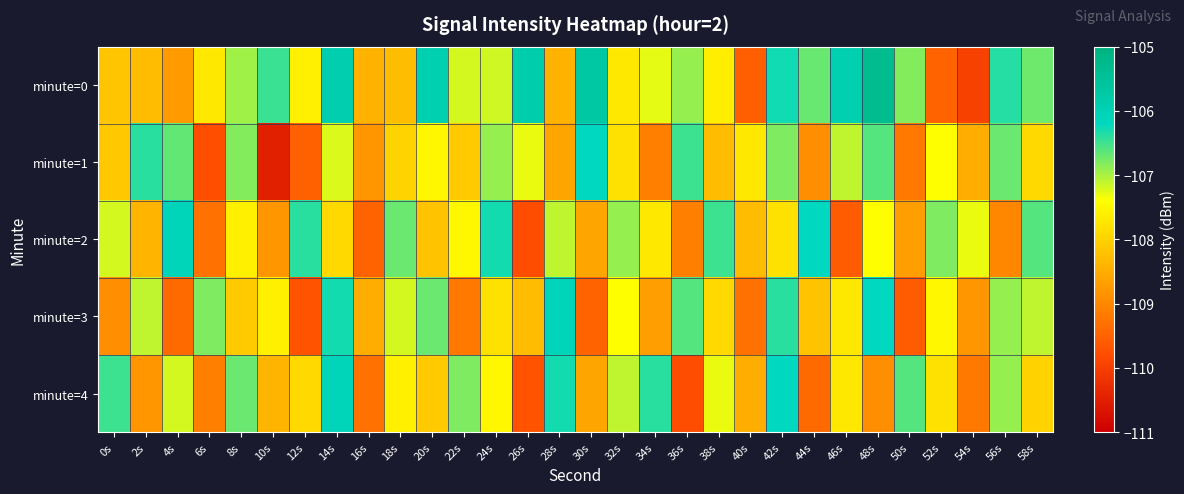

Reading left to right, list all the values displayed in this chart.

minute=0: 0s=-108.2	2s=-108.3	4s=-108.8	6s=-107.7	8s=-106.9	10s=-106.5	12s=-107.6	14s=-105.9	16s=-108.4	18s=-108.3	20s=-105.9	22s=-107.2	24s=-107.2	26s=-105.9	28s=-108.4	30s=-105.7	32s=-107.7	34s=-107.3	36s=-106.9	38s=-107.6	40s=-109.5	42s=-106.3	44s=-106.7	46s=-105.9	48s=-105.3	50s=-106.8	52s=-109.5	54s=-110.0	56s=-106.4	58s=-106.7
minute=1: 0s=-108.1	2s=-106.4	4s=-106.7	6s=-109.8	8s=-106.8	10s=-110.5	12s=-109.5	14s=-107.2	16s=-108.8	18s=-108.0	20s=-107.5	22s=-108.1	24s=-106.9	26s=-107.3	28s=-108.6	30s=-106.2	32s=-107.8	34s=-109.1	36s=-106.5	38s=-108.3	40s=-107.7	42s=-106.8	44s=-108.9	46s=-107.1	48s=-106.6	50s=-109.2	52s=-107.4	54s=-108.5	56s=-106.7	58s=-107.9
minute=2: 0s=-107.2	2s=-108.4	4s=-106.1	6s=-109.3	8s=-107.6	10s=-108.8	12s=-106.4	14s=-107.9	16s=-109.5	18s=-106.7	20s=-108.2	22s=-107.5	24s=-106.3	26s=-109.8	28s=-107.1	30s=-108.6	32s=-106.9	34s=-107.7	36s=-109.1	38s=-106.5	40s=-108.3	42s=-107.8	44s=-106.2	46s=-109.6	48s=-107.4	50s=-108.7	52s=-106.8	54s=-107.3	56s=-109.0	58s=-106.6
minute=3: 0s=-108.9	2s=-107.1	4s=-109.4	6s=-106.8	8s=-108.1	10s=-107.6	12s=-109.7	14s=-106.3	16s=-108.5	18s=-107.2	20s=-106.7	22s=-109.2	24s=-107.8	26s=-108.3	28s=-106.1	30s=-109.5	32s=-107.4	34s=-108.7	36s=-106.6	38s=-107.9	40s=-109.3	42s=-106.4	44s=-108.2	46s=-107.7	48s=-106.2	50s=-109.6	52s=-107.5	54s=-108.8	56s=-106.9	58s=-107.1
minute=4: 0s=-106.5	2s=-108.8	4s=-107.2	6s=-109.1	8s=-106.7	10s=-108.4	12s=-107.9	14s=-106.1	16s=-109.3	18s=-107.6	20s=-108.1	22s=-106.8	24s=-107.5	26s=-109.7	28s=-106.3	30s=-108.6	32s=-107.1	34s=-106.4	36s=-109.8	38s=-107.3	40s=-108.5	42s=-106.2	44s=-109.4	46s=-107.7	48s=-108.9	50s=-106.6	52s=-107.8	54s=-109.2	56s=-106.9	58s=-108.0